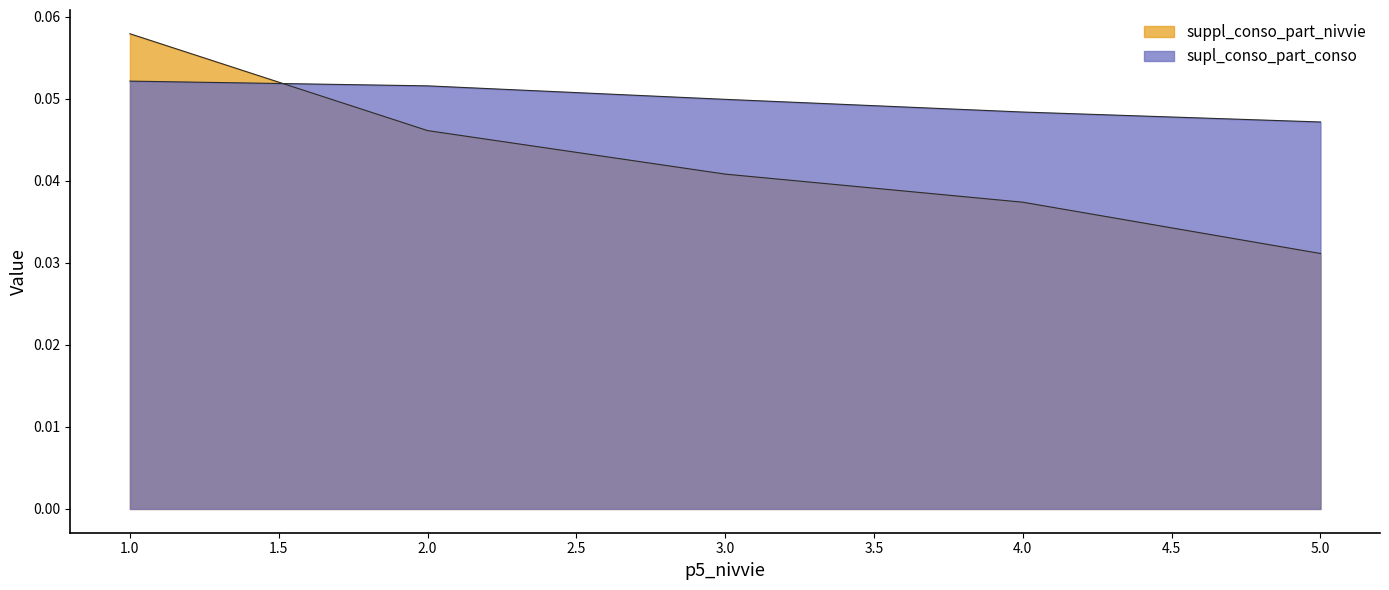

Reading left to right, extract all data points from this chart.

suppl_conso_part_nivvie: 0.1	0.0	0.0	0.0	0.0
supl_conso_part_conso: 0.1	0.1	0.0	0.0	0.0